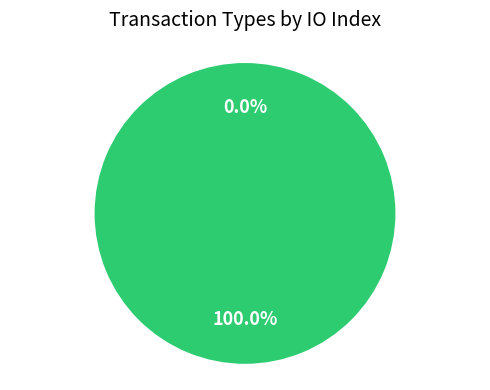

Between Ticket and Regular, which is larger?

Regular